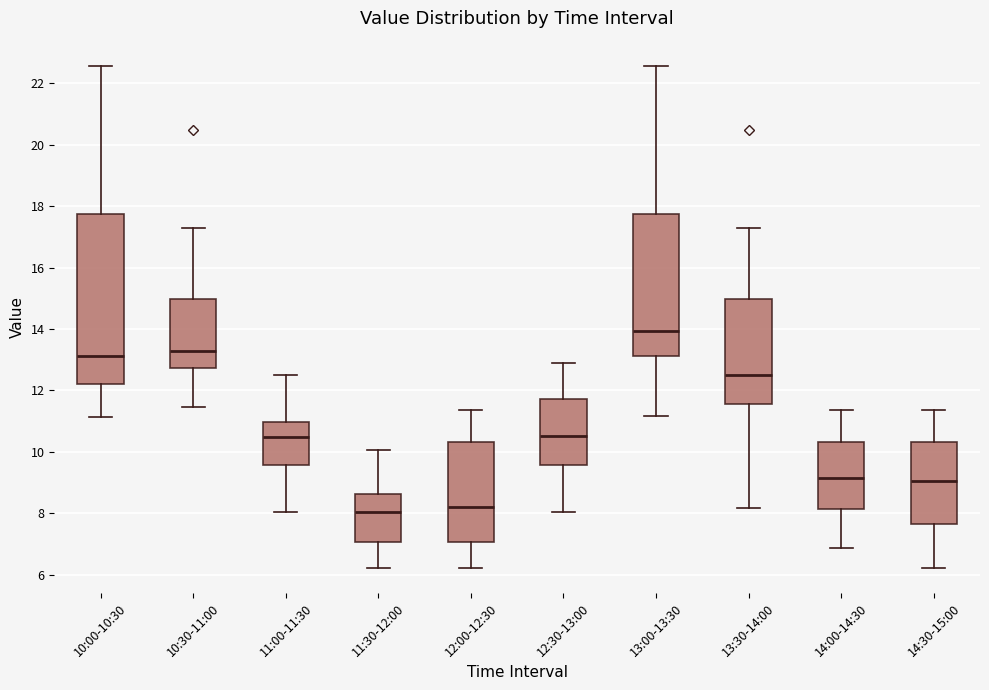

Comparing the boxes themselves (not the whiskers), which one is the tallest?

10:00-10:30